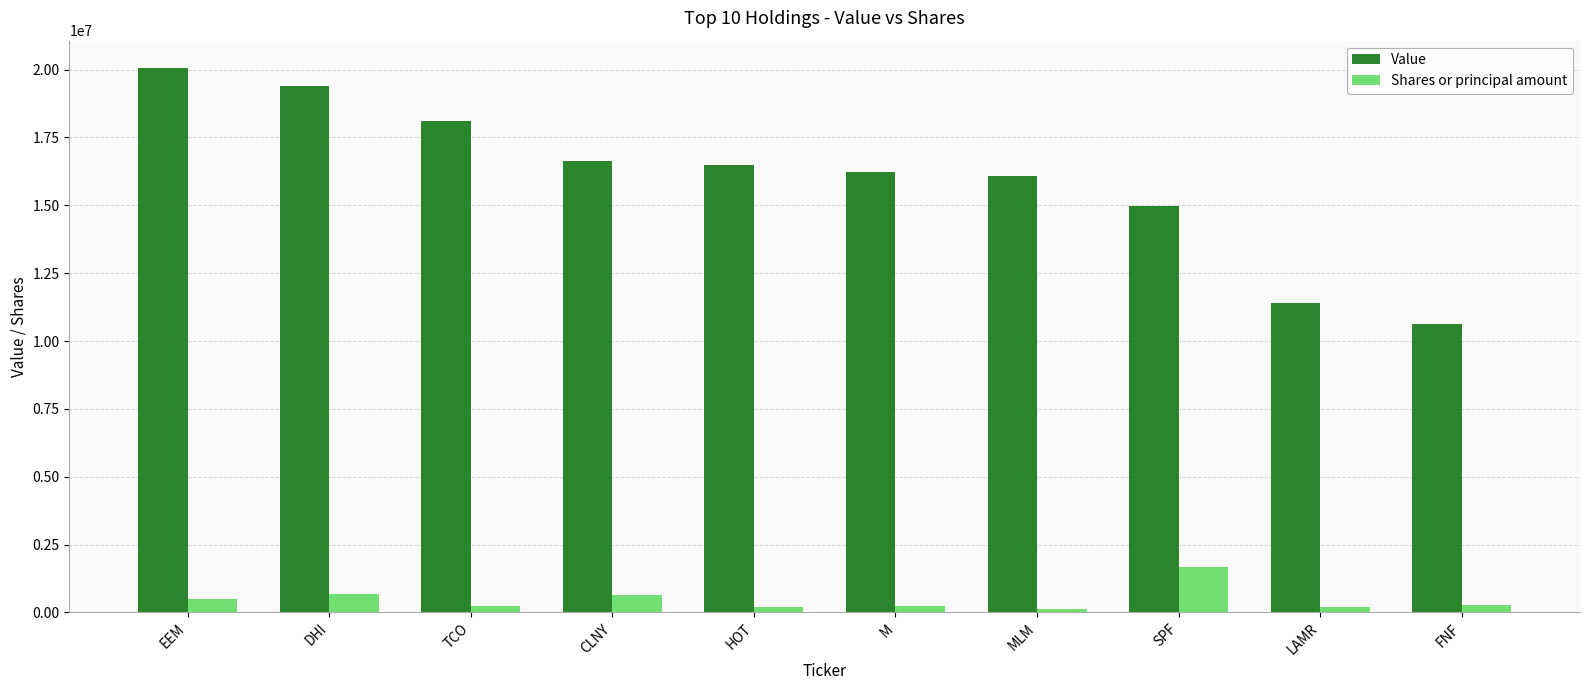

Which series has the largest range (max minus min)?

Value